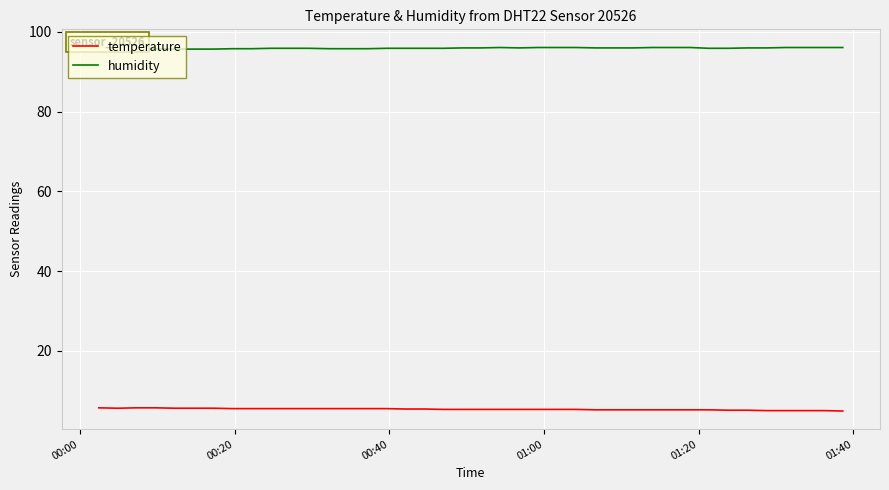

What is the lowest value of the humidity series?

95.7